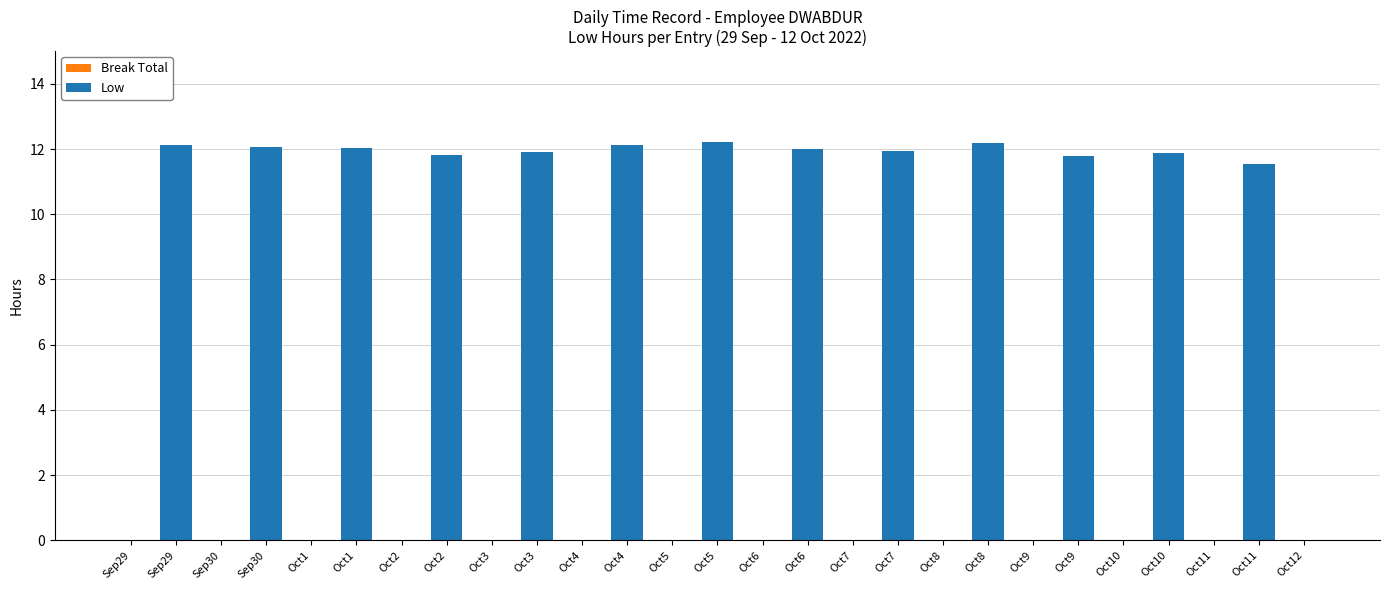

Reading right to left, list all the values displayed in this chart.

Break Total: Oct12=0.0	Oct11=0.0	Oct11=0.0	Oct10=0.0	Oct10=0.0	Oct9=0.0	Oct9=0.0	Oct8=0.0	Oct8=0.0	Oct7=0.0	Oct7=0.0	Oct6=0.0	Oct6=0.0	Oct5=0.0	Oct5=0.0	Oct4=0.0	Oct4=0.0	Oct3=0.0	Oct3=0.0	Oct2=0.0	Oct2=0.0	Oct1=0.0	Oct1=0.0	Sep30=0.0	Sep30=0.0	Sep29=0.0	Sep29=0.0
Low: Oct12=0.0	Oct11=11.6	Oct11=0.0	Oct10=11.9	Oct10=0.0	Oct9=11.8	Oct9=0.0	Oct8=12.2	Oct8=0.0	Oct7=11.9	Oct7=0.0	Oct6=12.0	Oct6=0.0	Oct5=12.2	Oct5=0.0	Oct4=12.1	Oct4=0.0	Oct3=11.9	Oct3=0.0	Oct2=11.8	Oct2=0.0	Oct1=12.0	Oct1=0.0	Sep30=12.1	Sep30=0.0	Sep29=12.1	Sep29=0.0